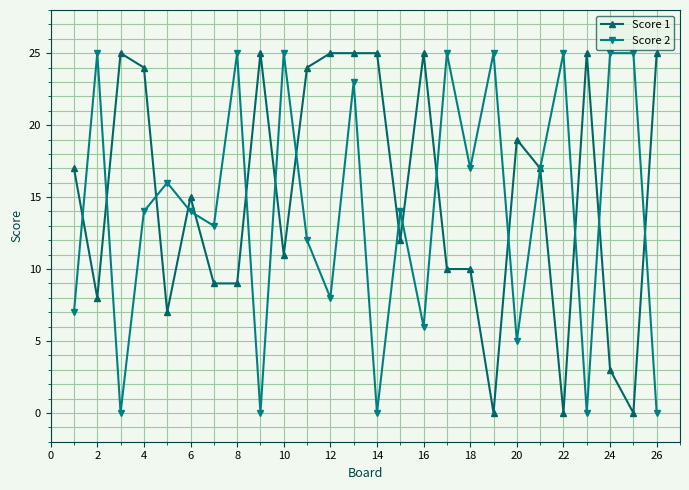

Which series has the largest total across all categories?

Score 1